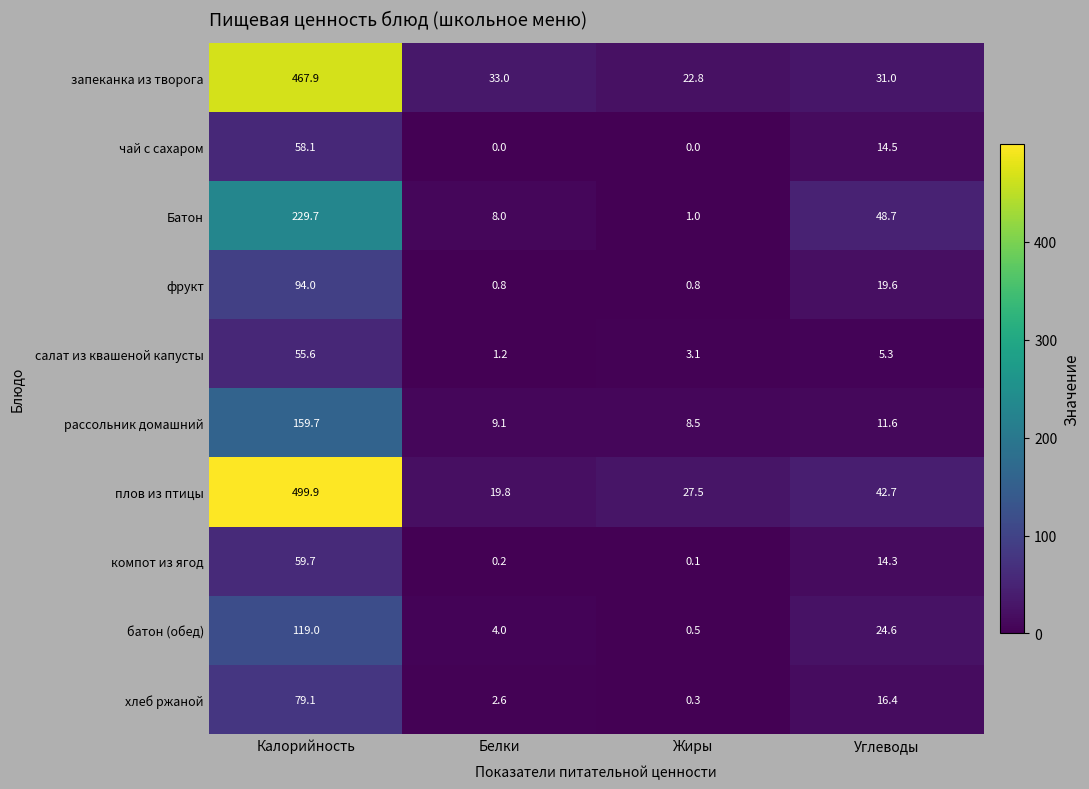

List the series in order of their peak value, highest first.

плов из птицы, запеканка из творога, Батон, рассольник домашний, батон (обед), фрукт, хлеб ржаной, компот из ягод, чай с сахаром, салат из квашеной капусты